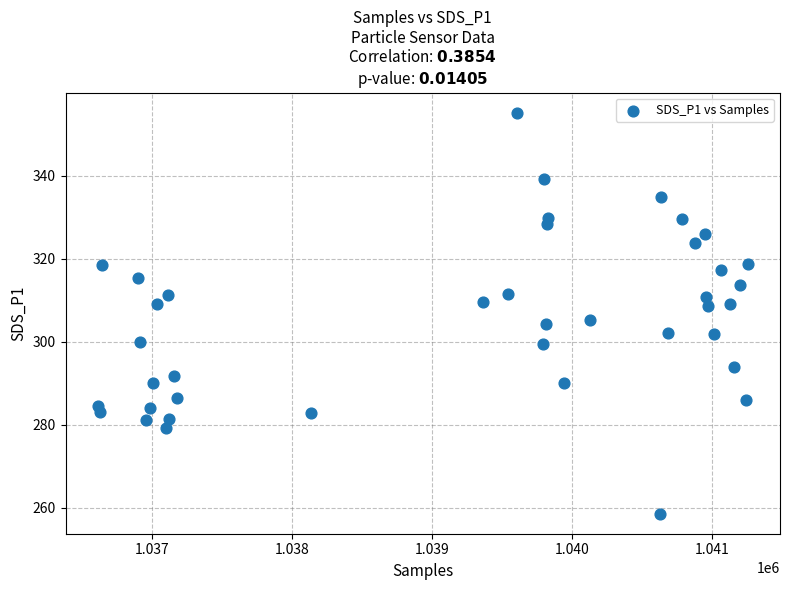

What is the range of X values (max minus min)?

4635.0